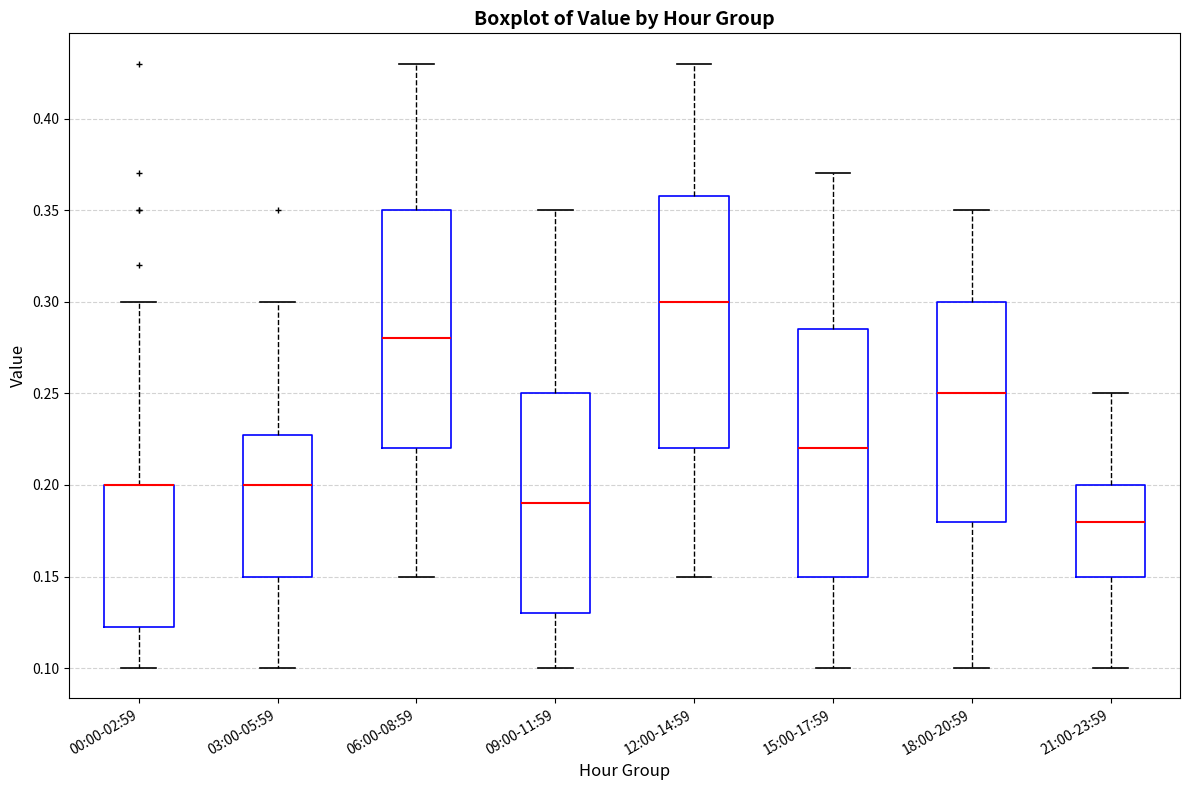

Where is the upper edge of the box for 21:00-23:59 on the y-axis? The values are not printed on the chart, so give them approximately, as read against the axis.

0.200